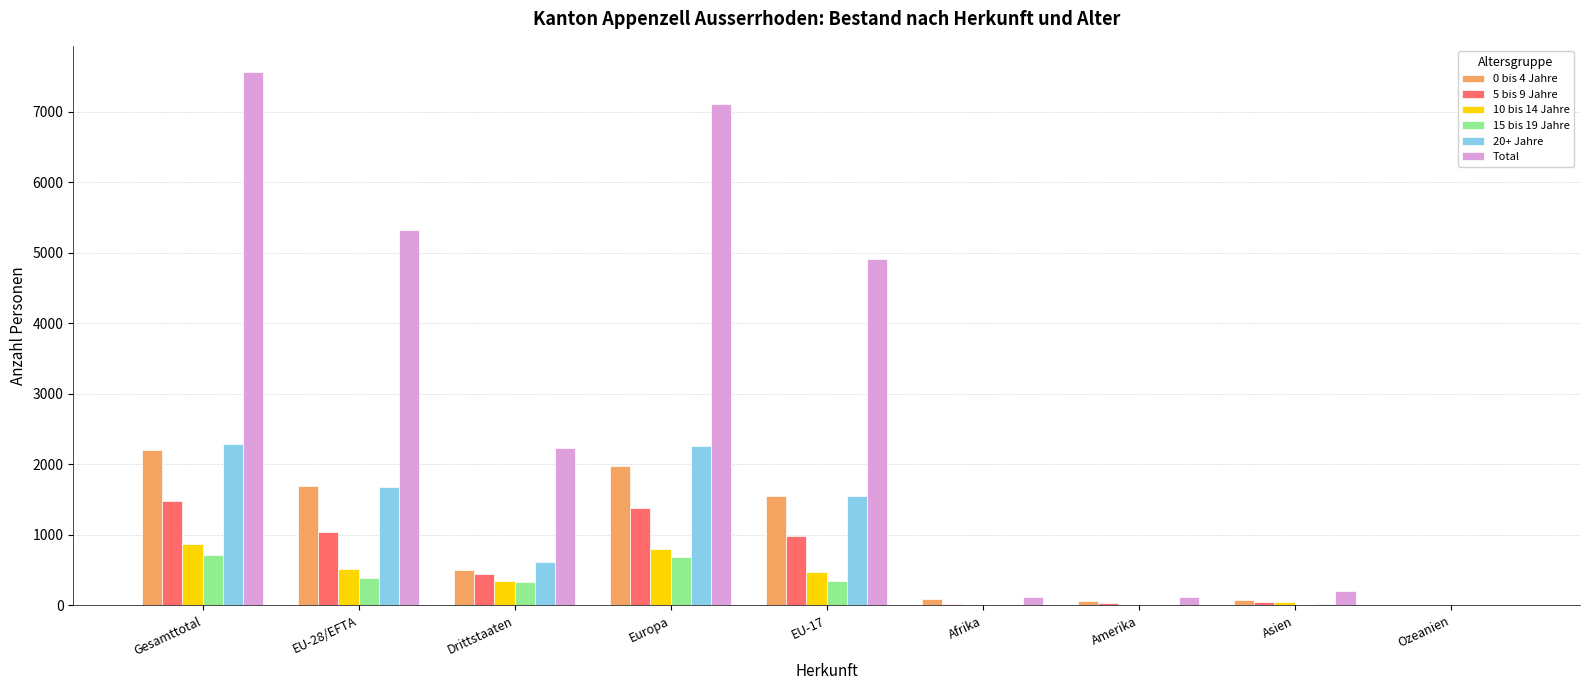

Which series has the largest total across all categories?

Total